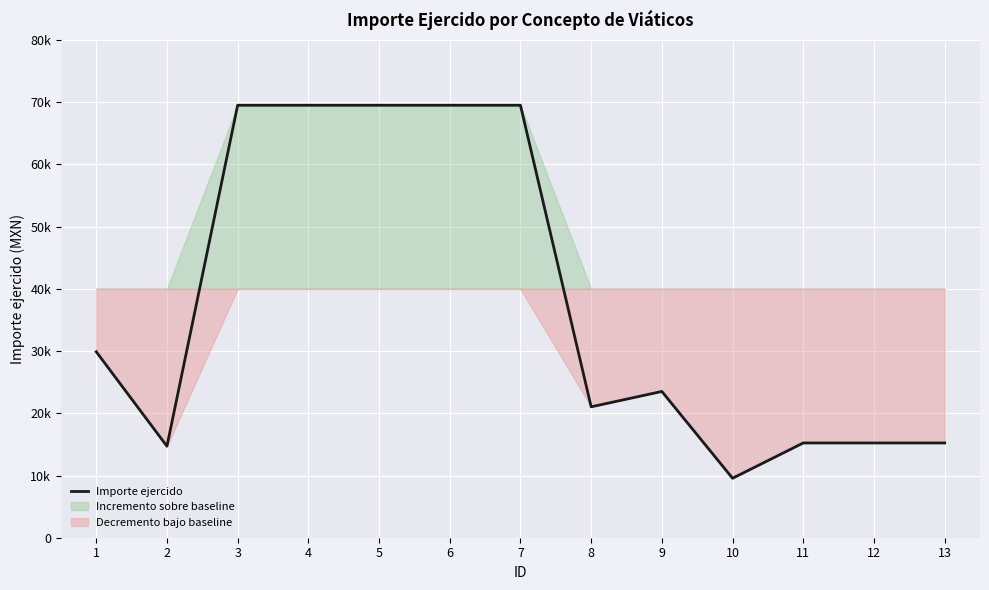

Count the number of data series in this chart.

1